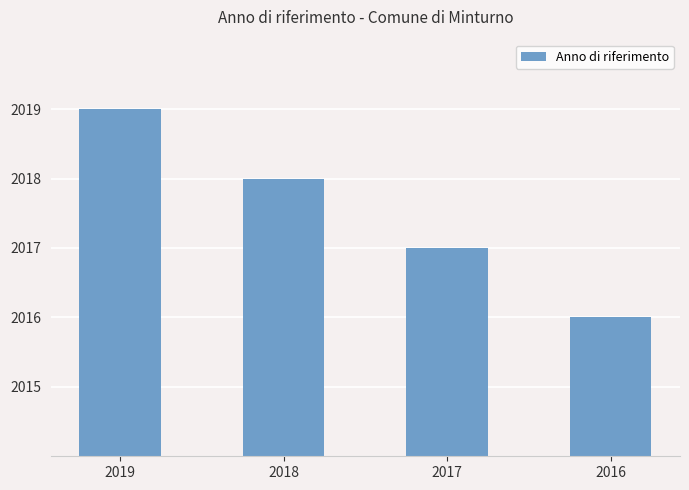

Rank the categories by value from highest to lowest.

2019, 2018, 2017, 2016